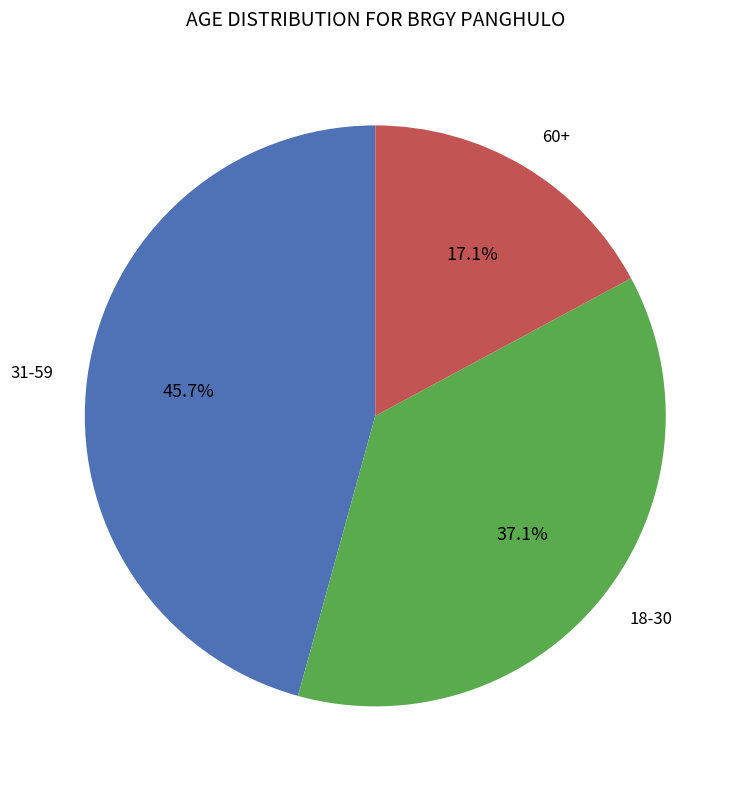

Which category has the smallest portion of the pie?

60+